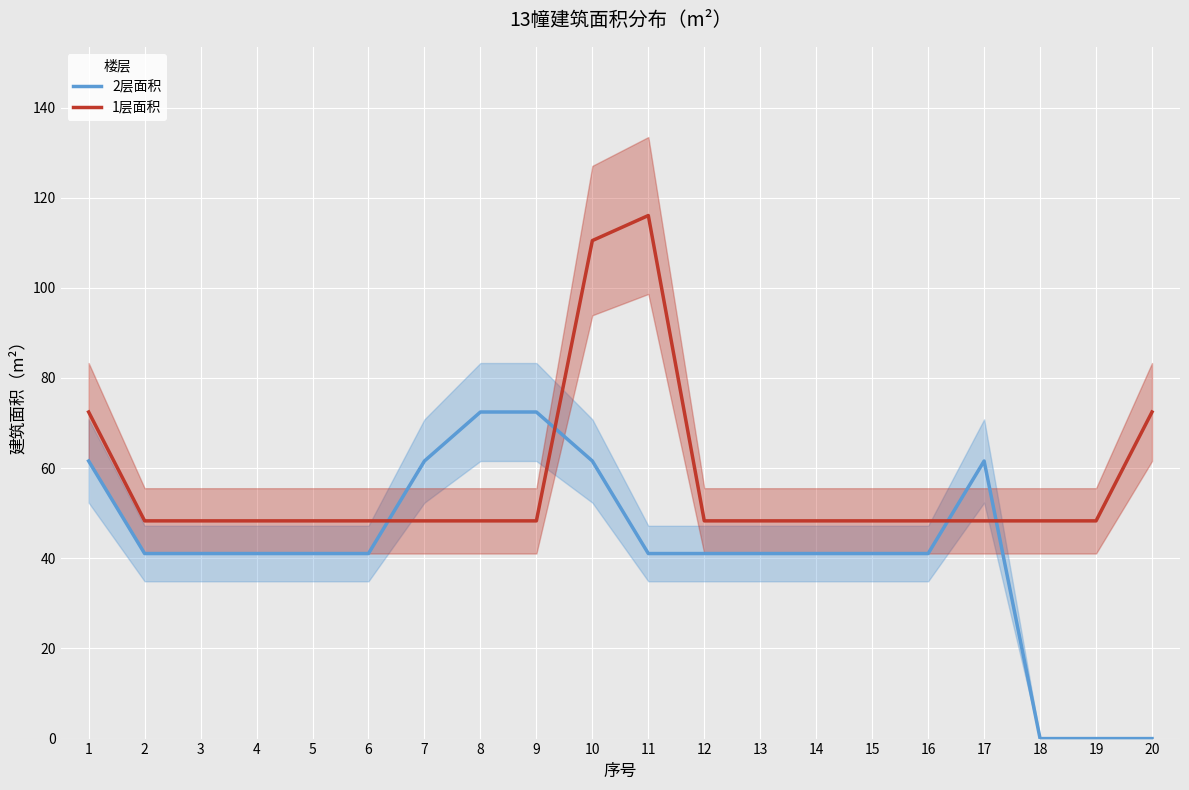

Where is the first local maximum for 2层面积?

17